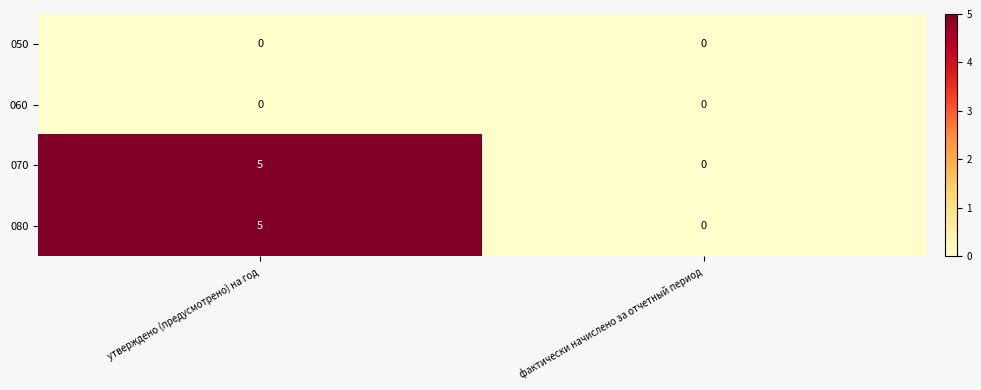

Reading left to right, transcribe all the data shown in this chart.

050: утверждено (предусмотрено) на год=0	фактически начислено за отчетный период=0
060: утверждено (предусмотрено) на год=0	фактически начислено за отчетный период=0
070: утверждено (предусмотрено) на год=5	фактически начислено за отчетный период=0
080: утверждено (предусмотрено) на год=5	фактически начислено за отчетный период=0